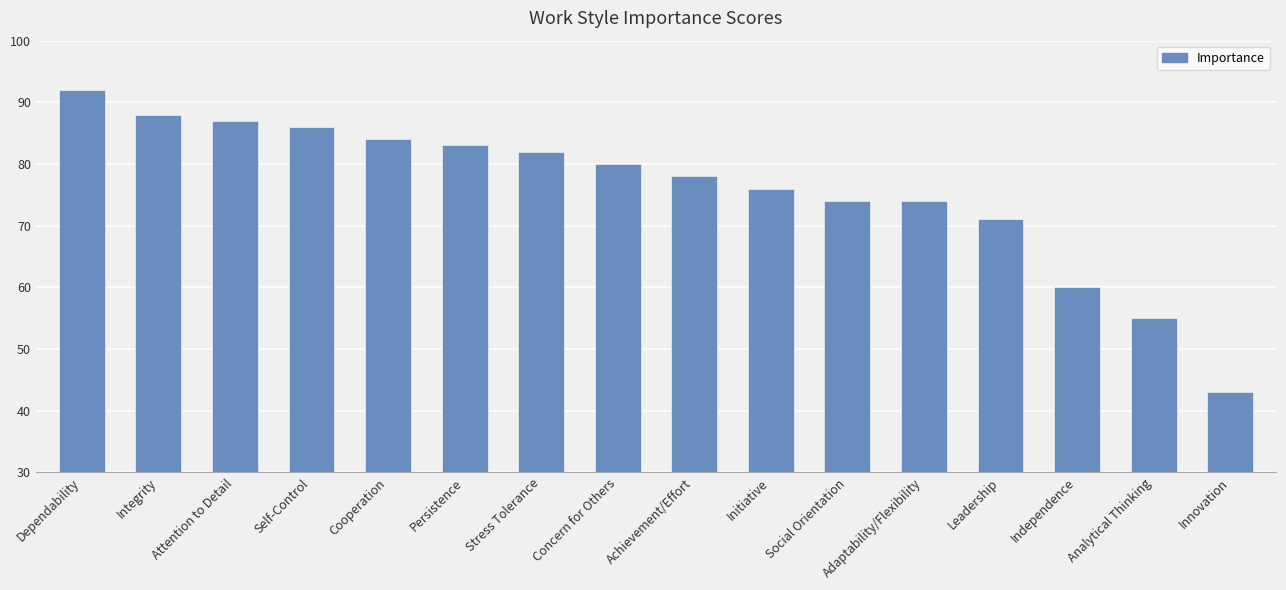

Does the chart contain stacked bars?

No